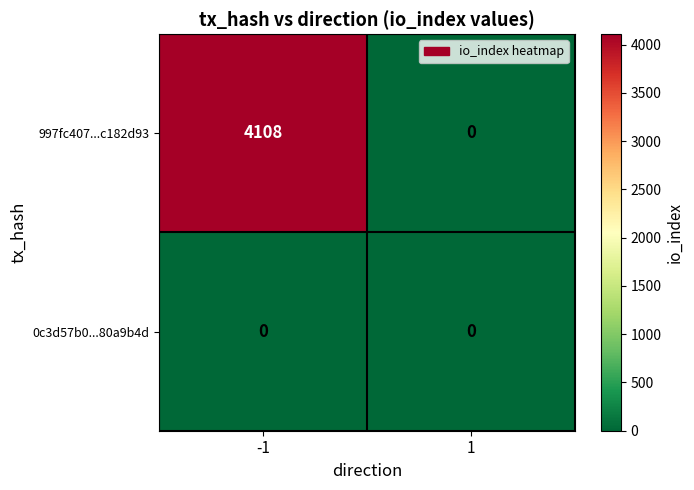

Reading left to right, what are all the values shown in this chart?

997fc407...c182d93: 4108	0
0c3d57b0...80a9b4d: 0	0